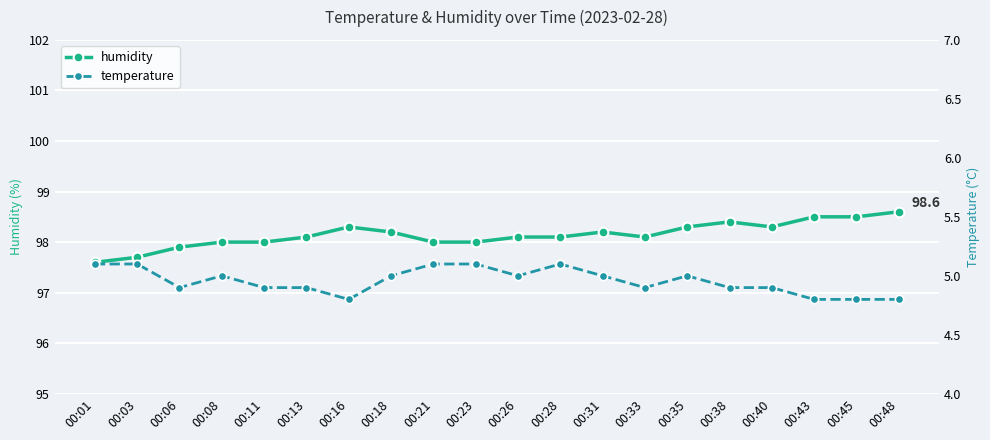

What is the value of the humidity point at the 19th from the left?

98.5